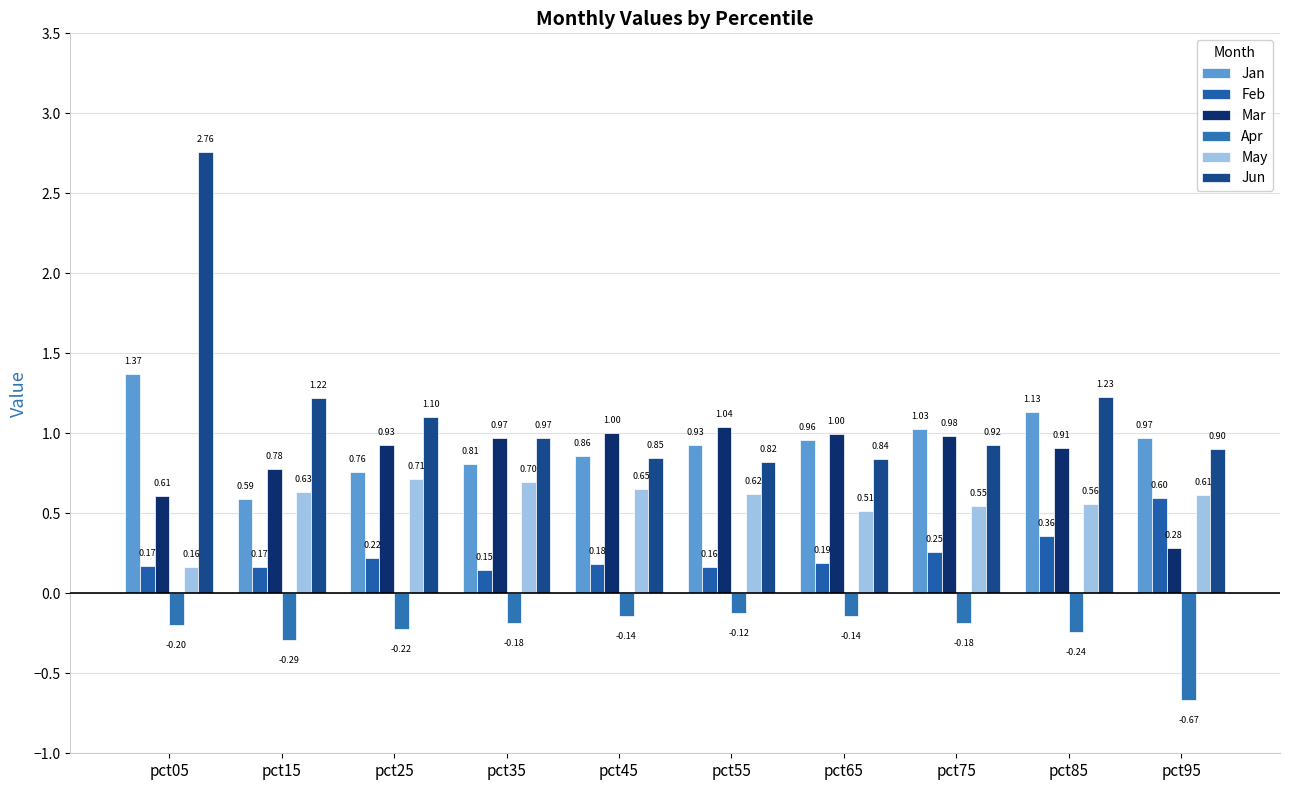

Which label corresponds to the largest value in the chart?

pct05